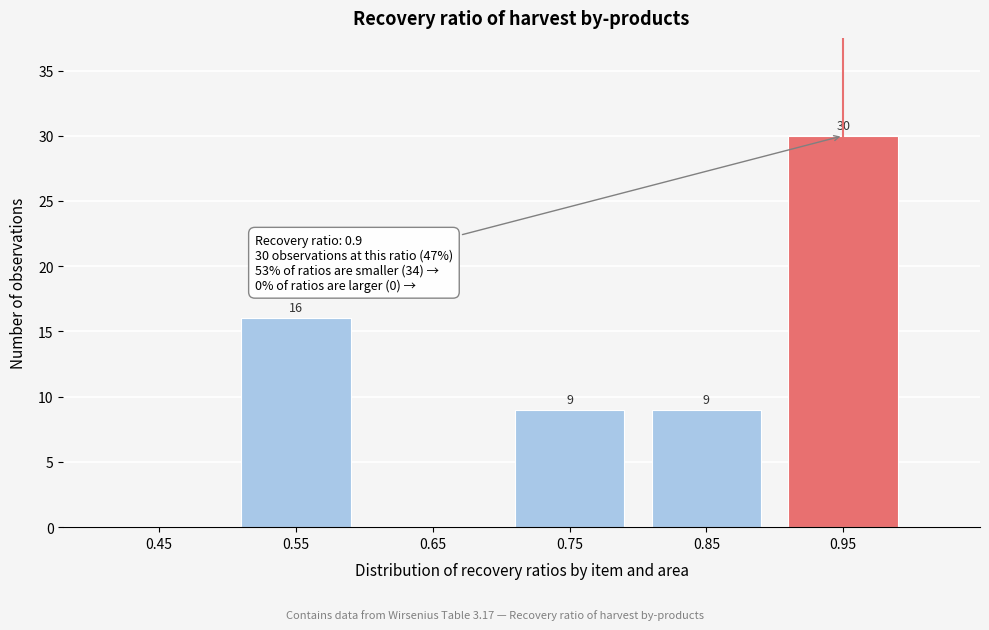

Over which range of the x-axis is the bar tallest?

0.9 to 1.0